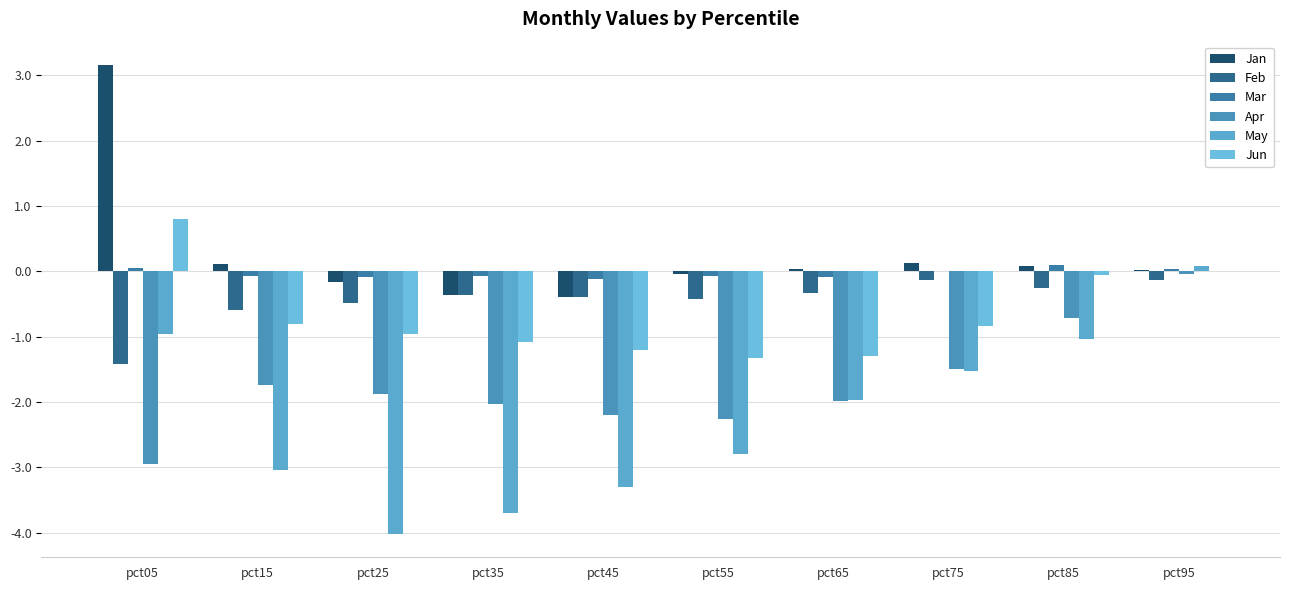

How many categories are shown in the chart?

10